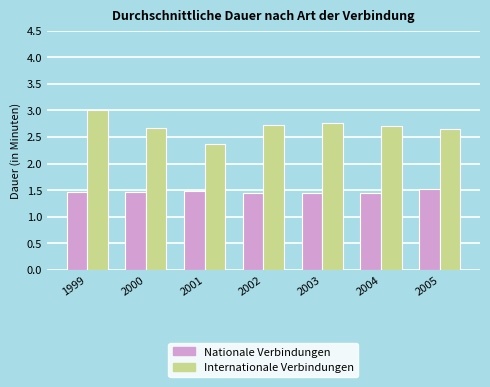

What is the lowest value of the Internationale Verbindungen series?

2.4